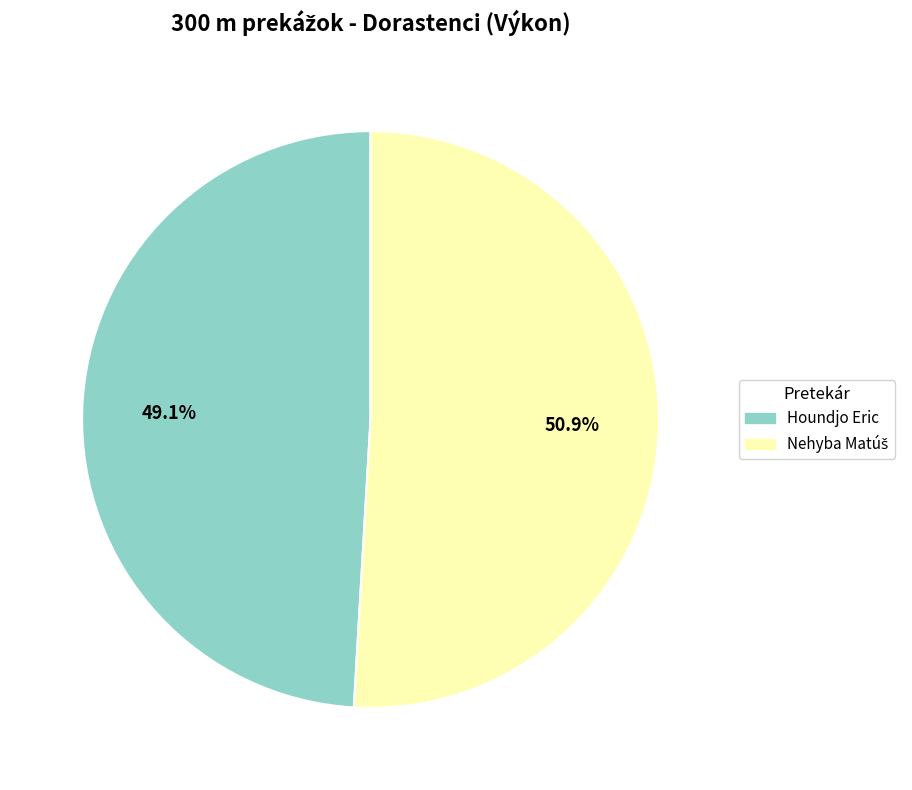

What percentage is NOT represented by Houndjo Eric?

50.9%